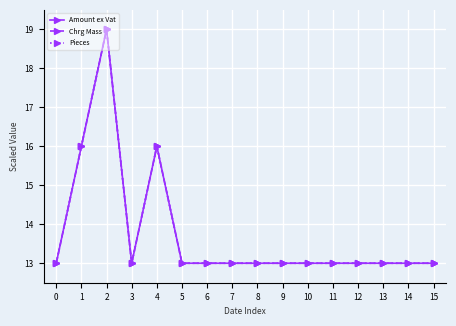

True or false: Chrg Mass has more than 1 points higher than both neighbors.

True